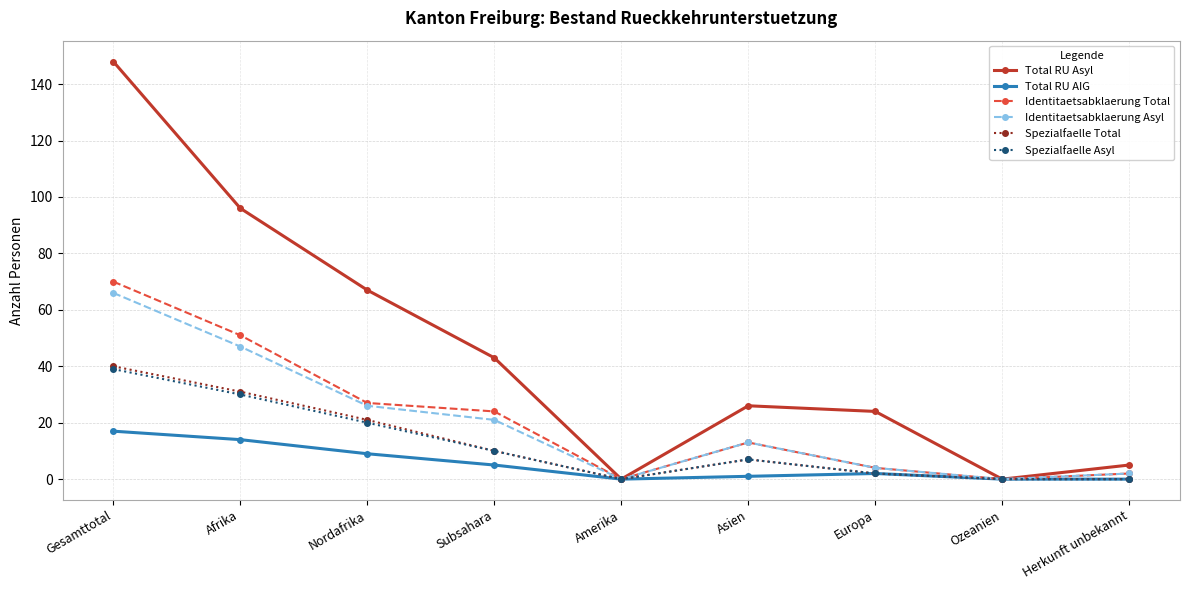

How many distinct data groups are displayed?

6